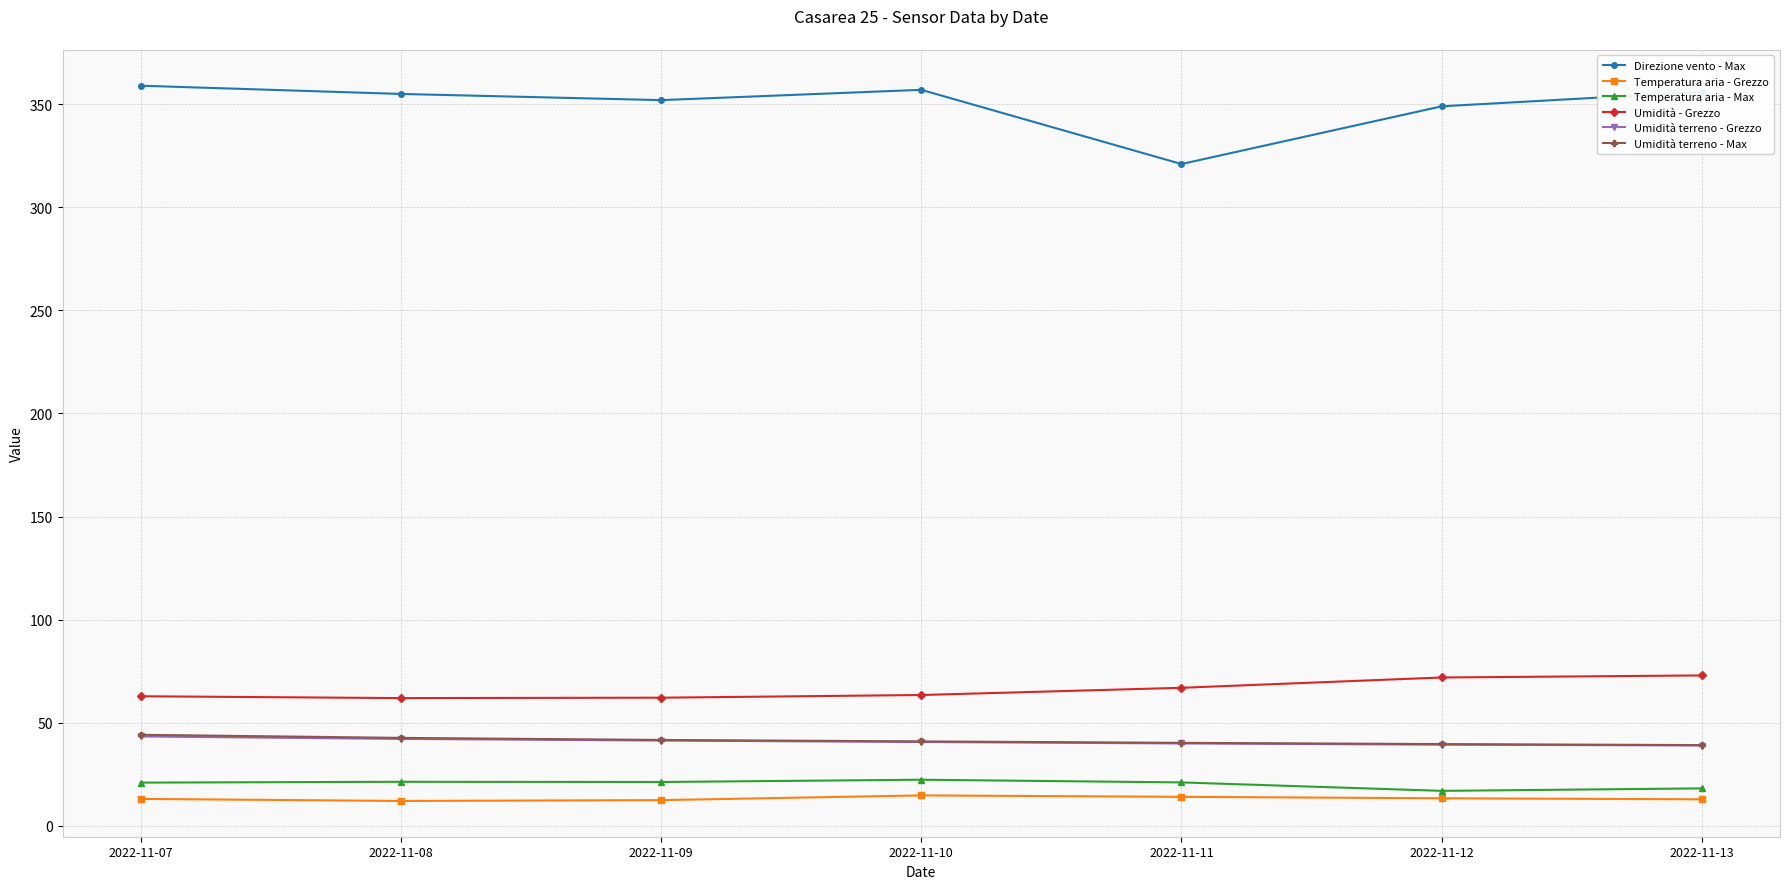

Between 2022-11-07 and 2022-11-11, which series saw the biggest shift?

Direzione vento - Max